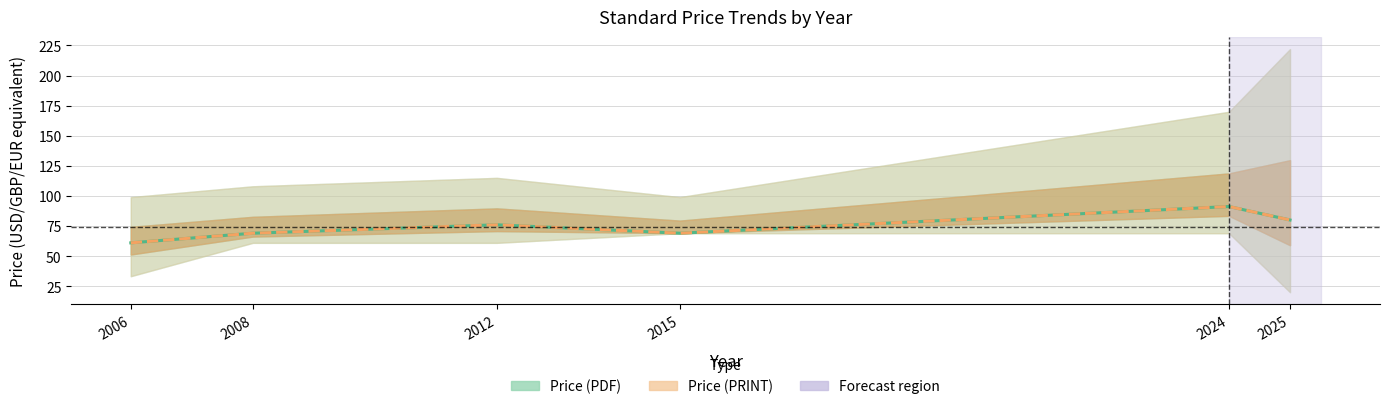

Does the chart display data point markers on the line(s)?

No